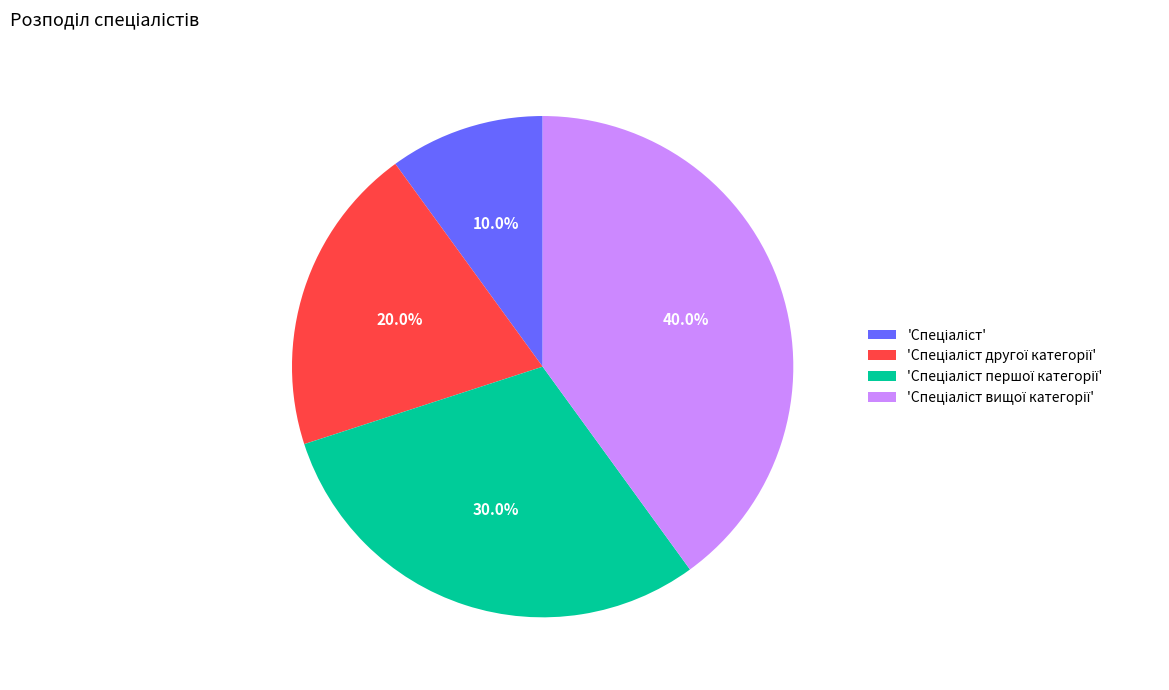

Is there a majority slice in this chart?

No